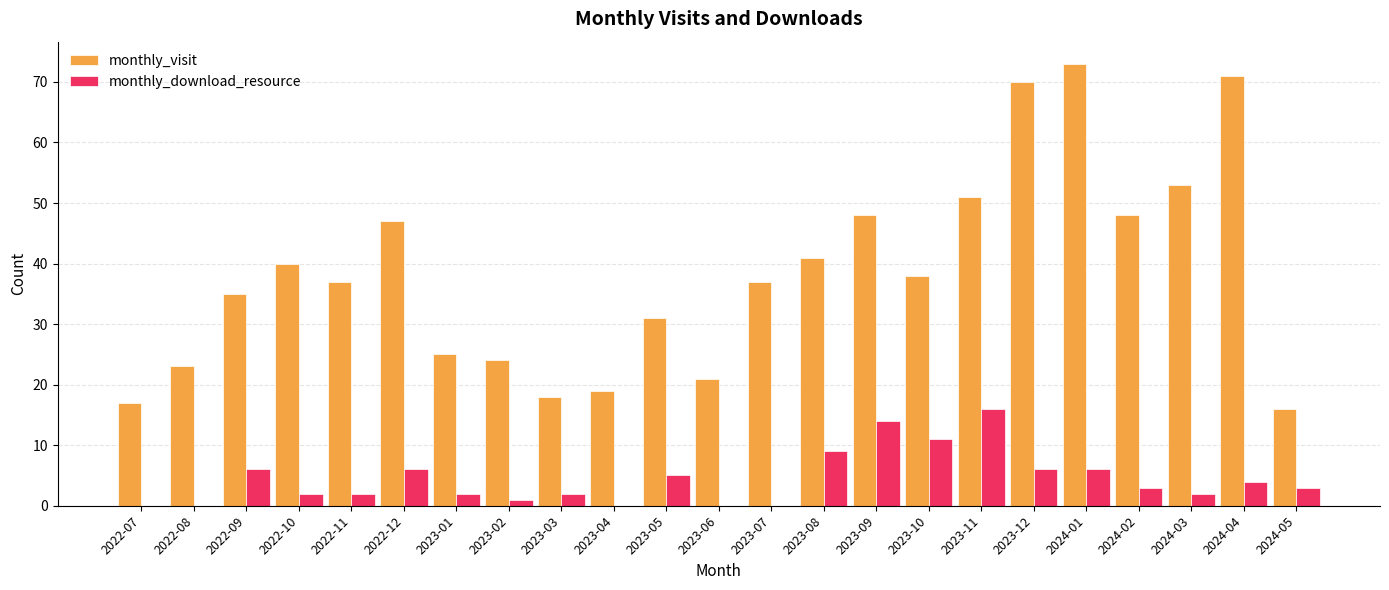

Which label corresponds to the largest value in the chart?

2024-01